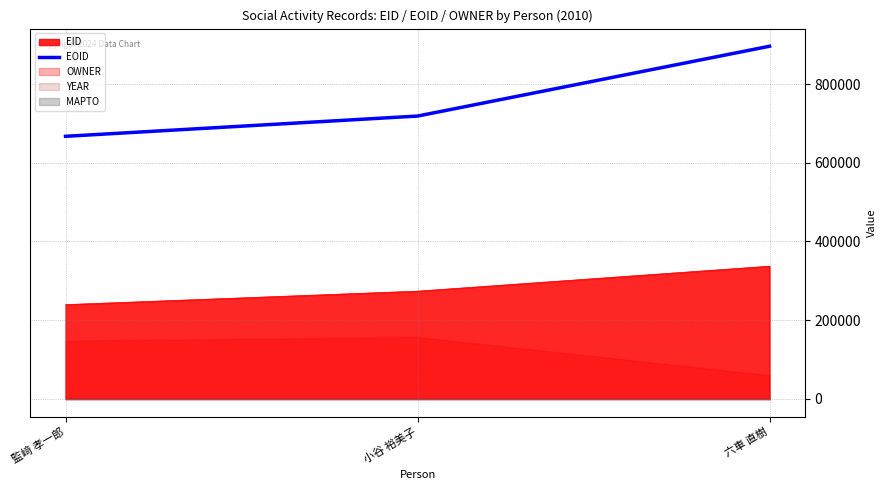

Reading left to right, list all the values displayed in this chart.

667174	718577	895917